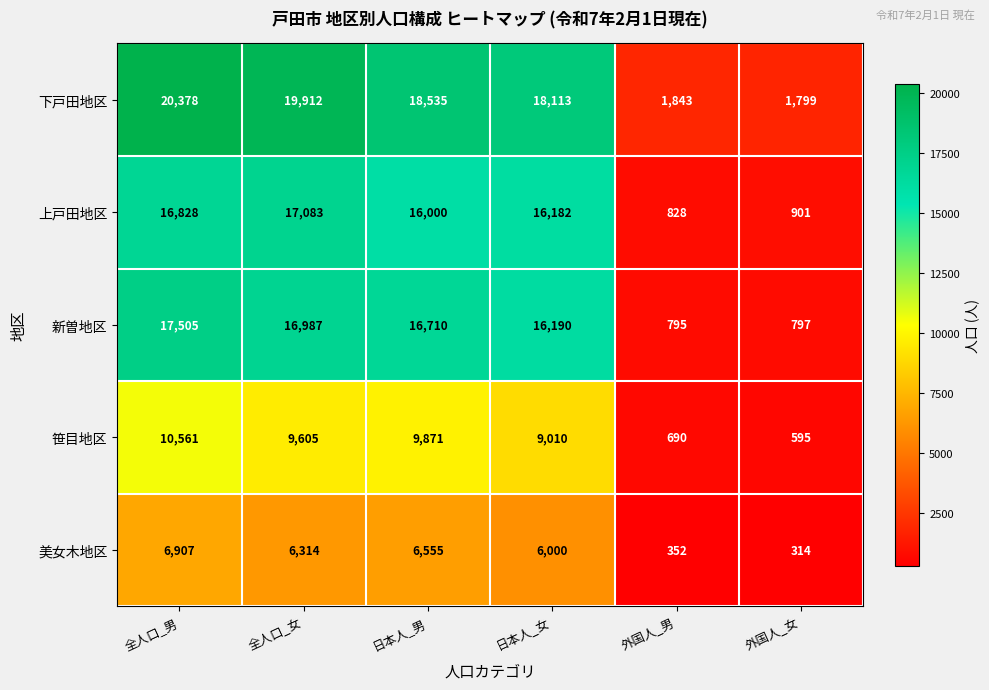

How many distinct data groups are displayed?

5